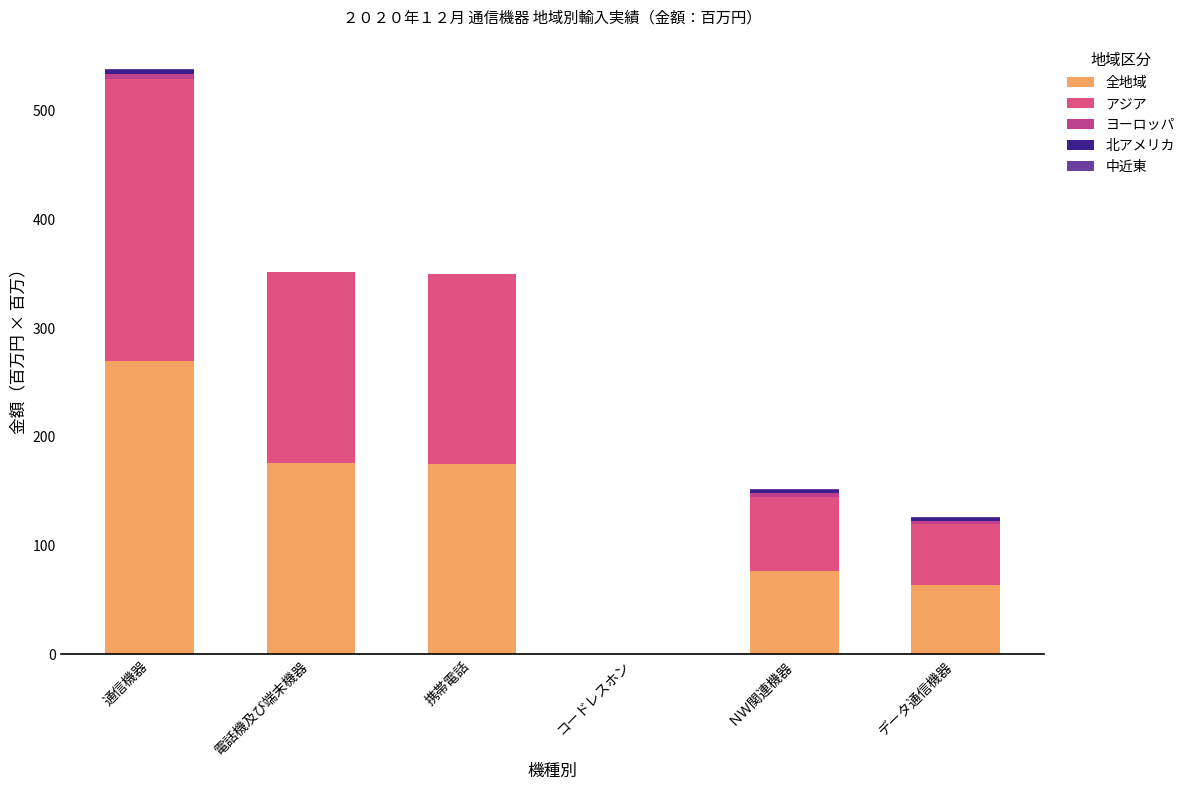

Are the bars grouped side by side (vs. stacked)?

No